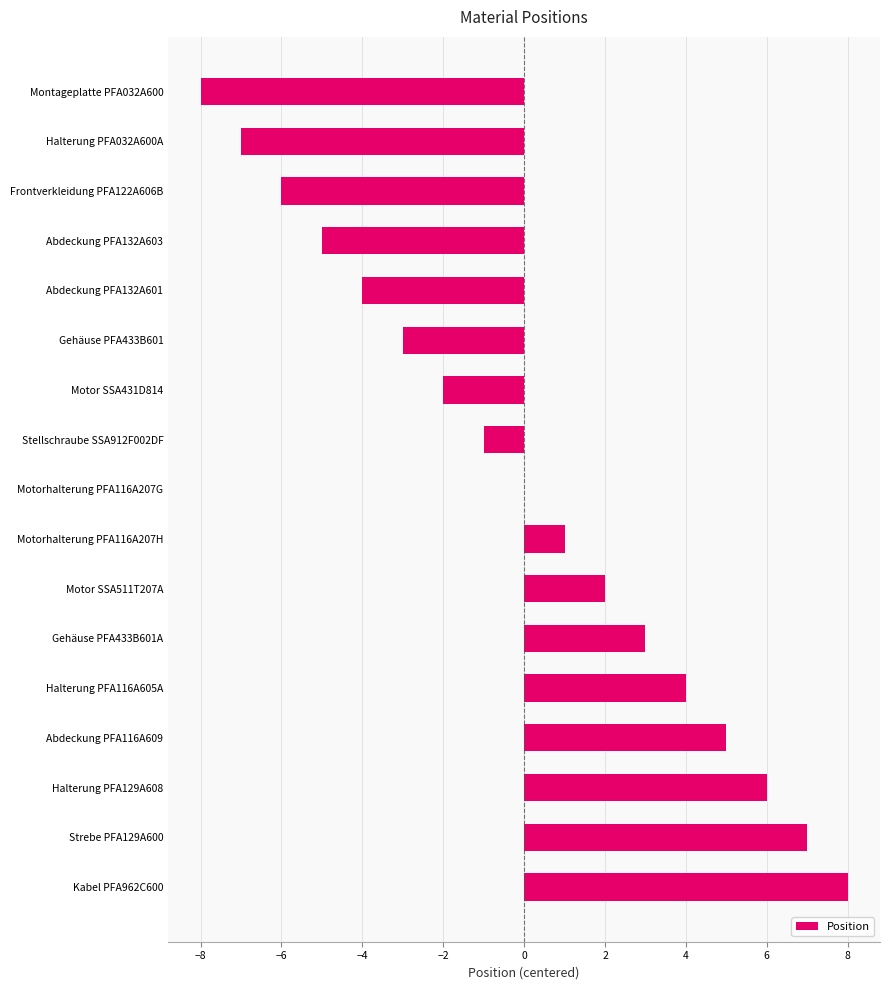

What is the sum of the values at Motorhalterung PFA116A207H and Abdeckung PFA132A603?

-4